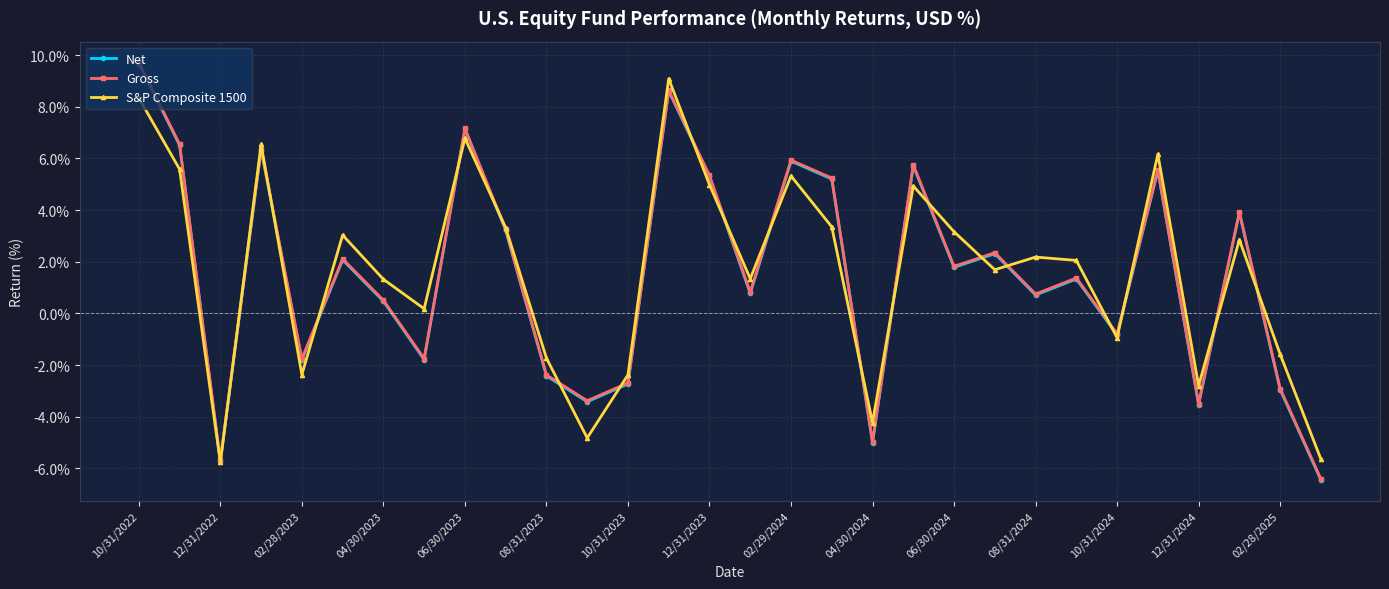

What is the greatest value displayed?

9.7